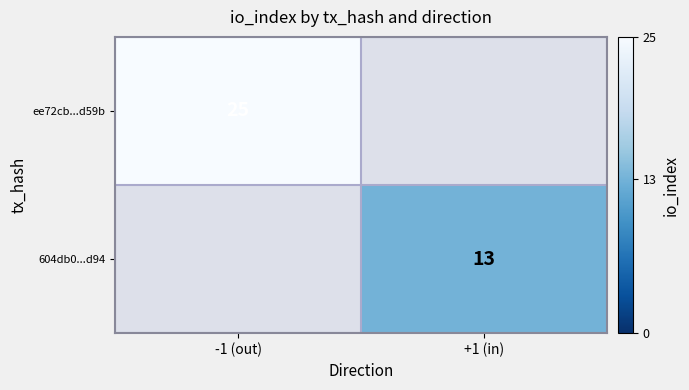

The value of ee72cb...d59b at -1 (out) is 25. True or false?

True